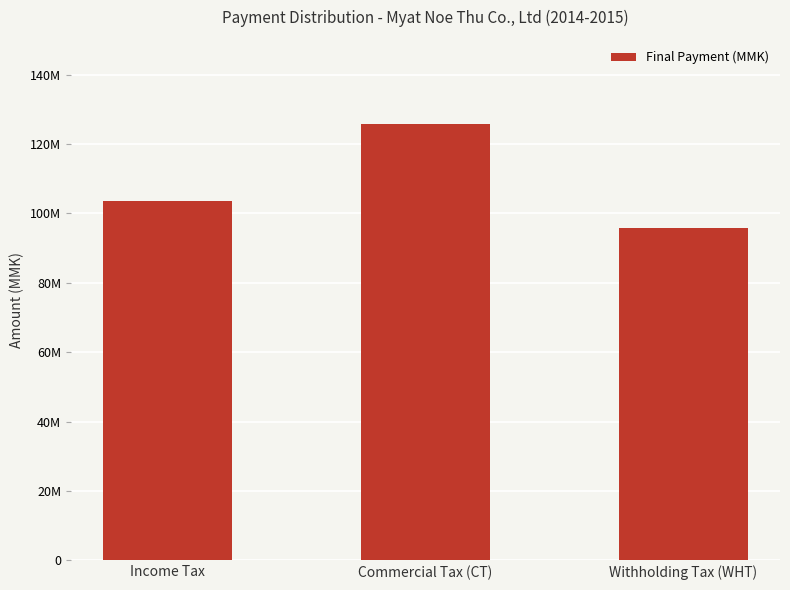

Read the value at Withholding Tax (WHT), to the nearest 50.

95778450